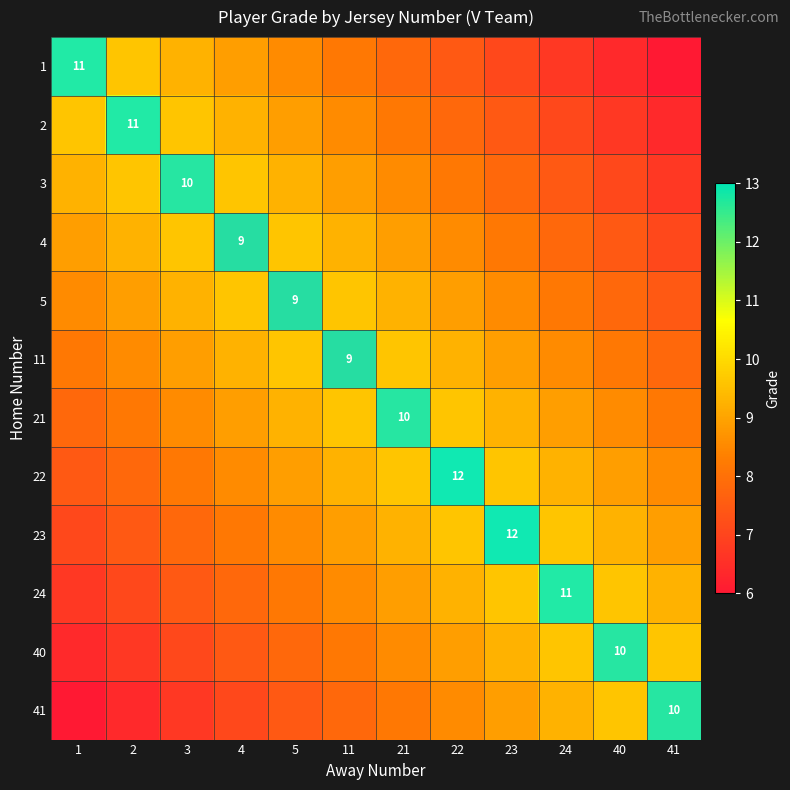

How many series are shown in this chart?

12